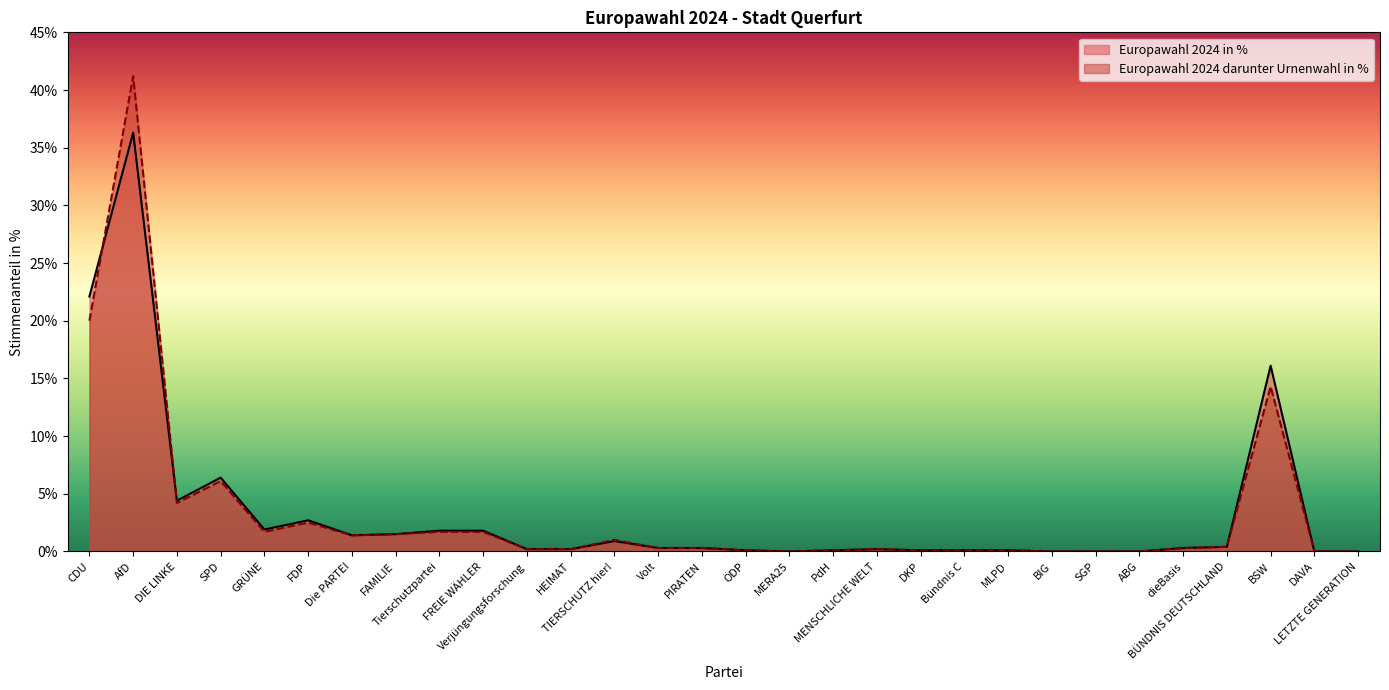

Where is the first local minimum for Europawahl 2024 darunter Urnenwahl in %?

DIE LINKE